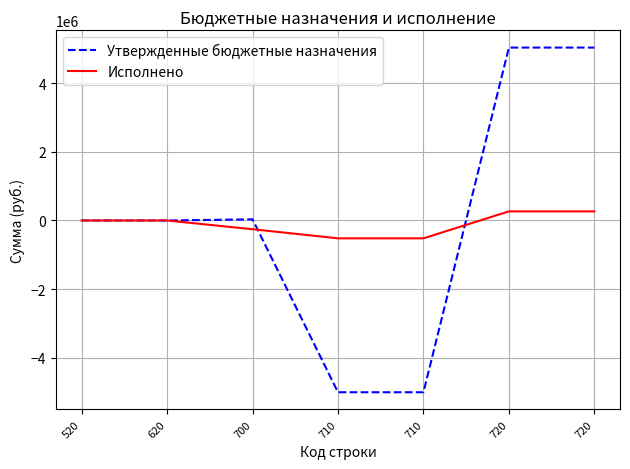

Reading left to right, transcribe all the data shown in this chart.

Утвержденные бюджетные назначения: 520=0.0	620=0.0	700=33995.0	710=-5001717.0	710=-5001717.0	720=5035712.0	720=5035712.0
Исполнено: 520=0.0	620=0.0	700=-254307.0	710=-519438.9	710=-519438.9	720=265131.9	720=265131.9